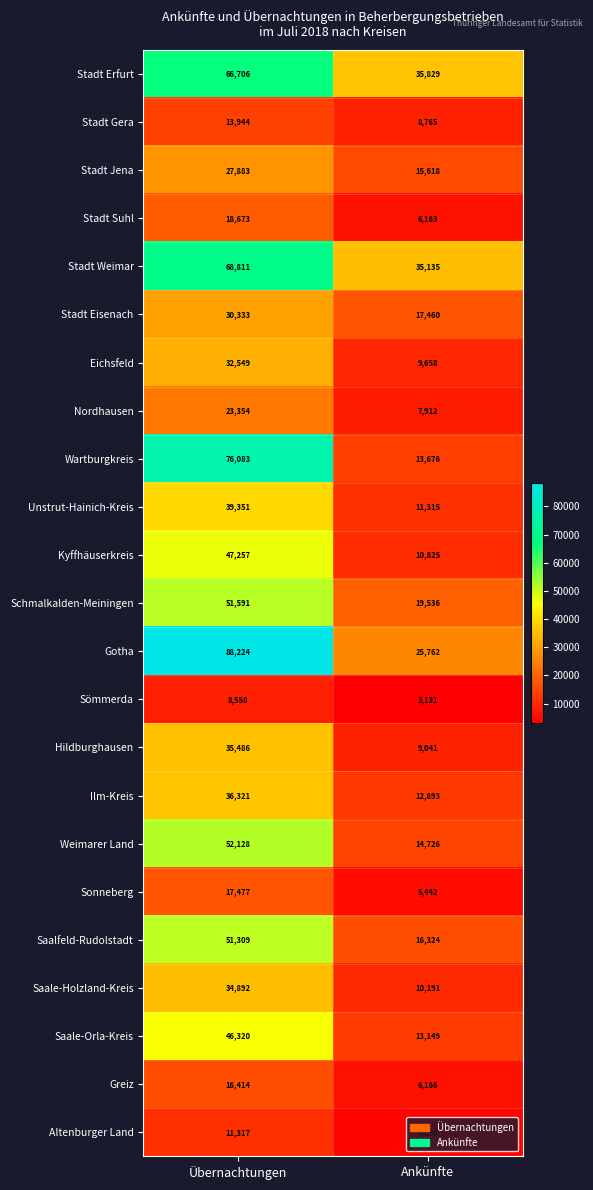

How many distinct data groups are displayed?

23